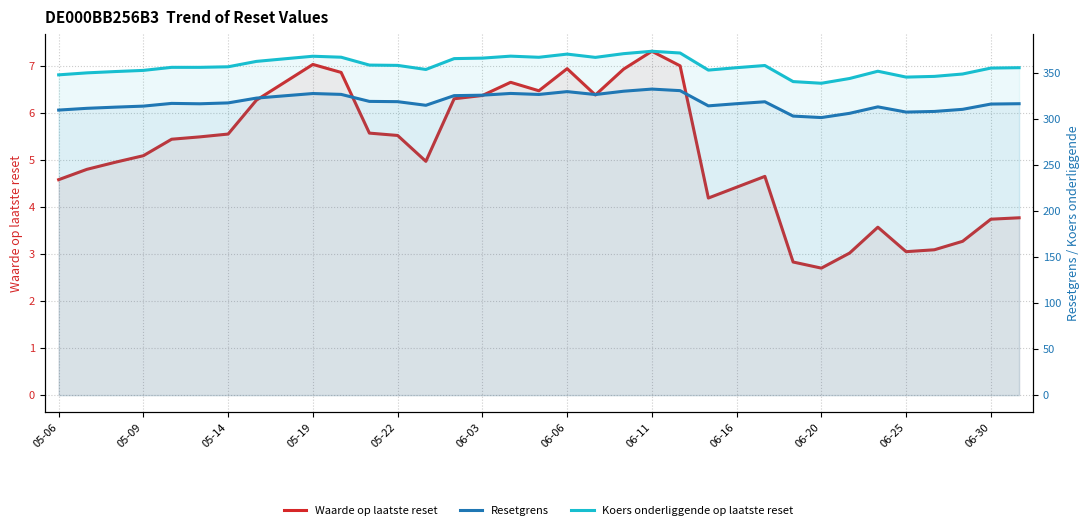

How many values in the Resetgrens series are below 316?

14